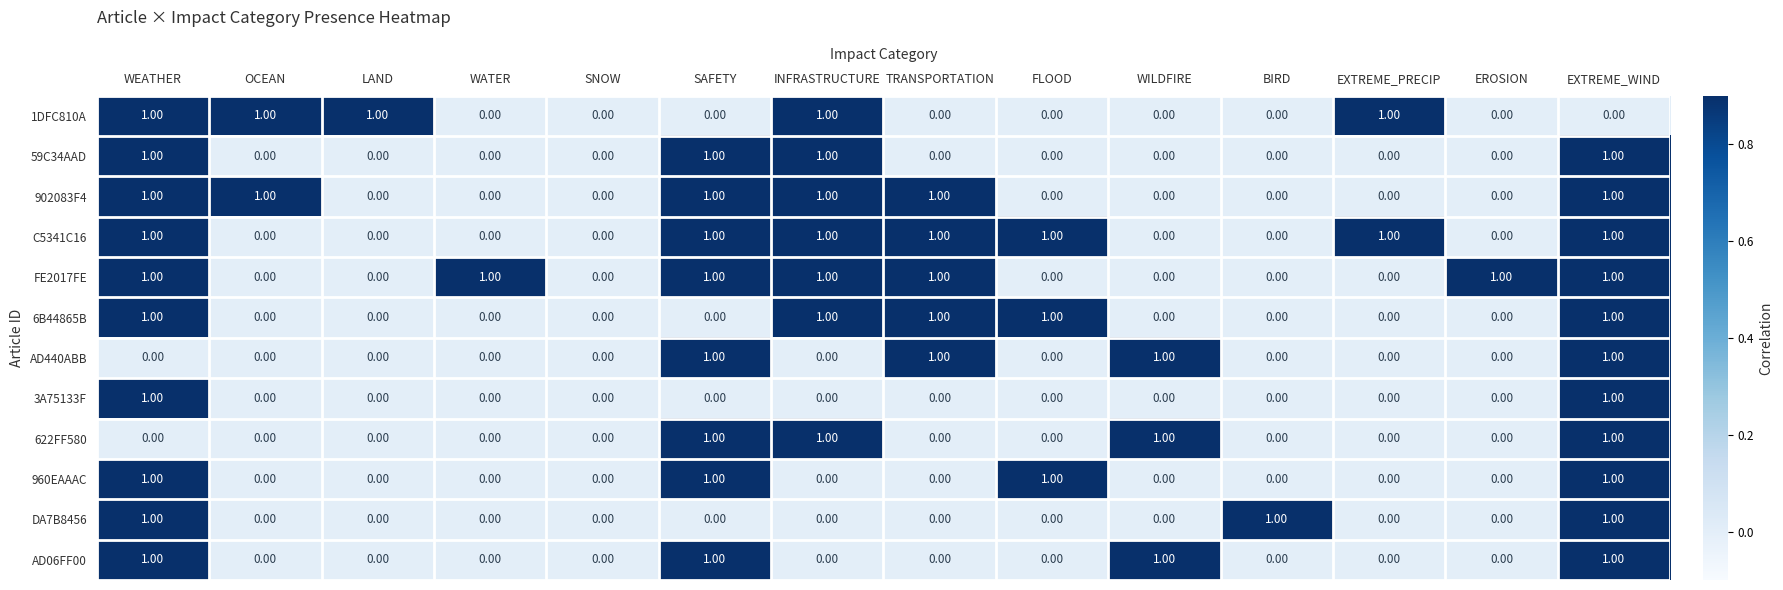

Is the value of 59C34AAD at INFRASTRUCTURE greater than the value of 6B44865B at SNOW?

Yes